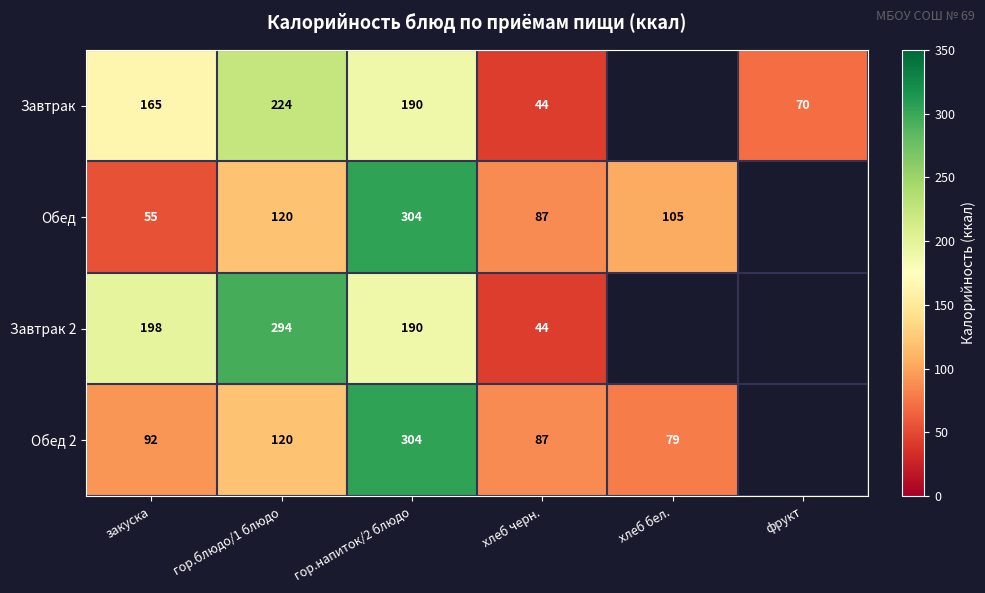

The Обед series shows 77.7 at гор.блюдо/1 блюдо. True or false?

False